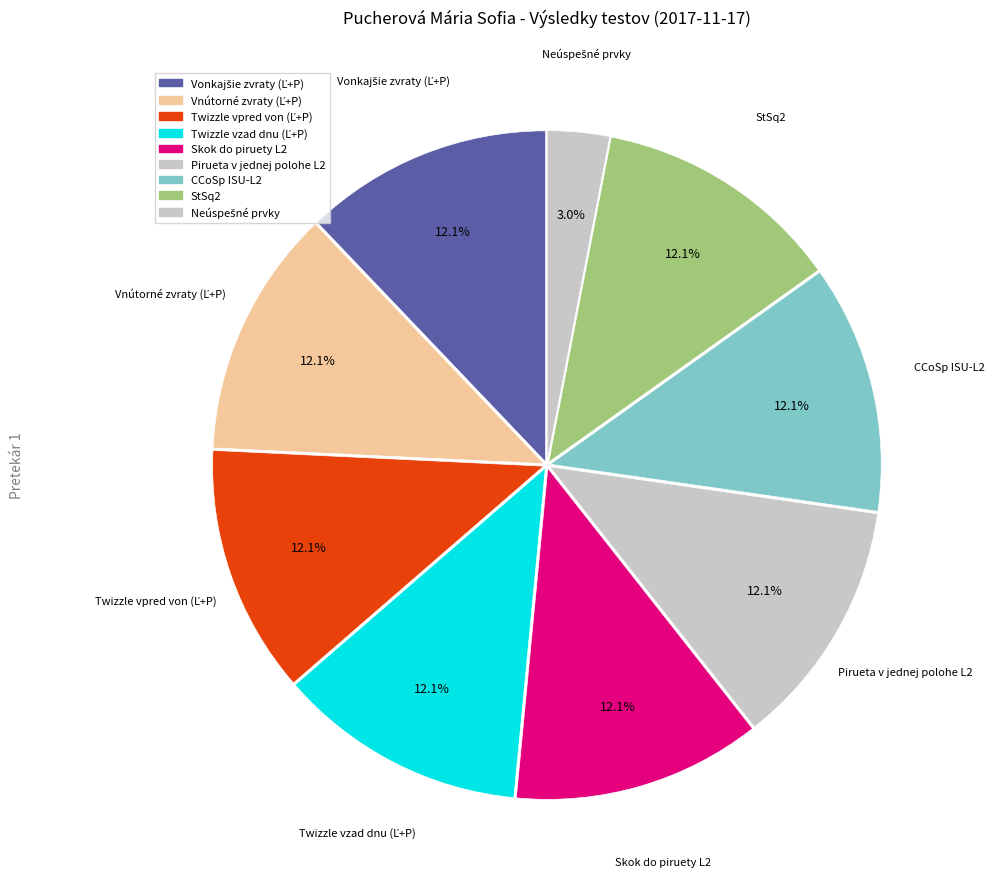

How many segments does this pie chart have?

9